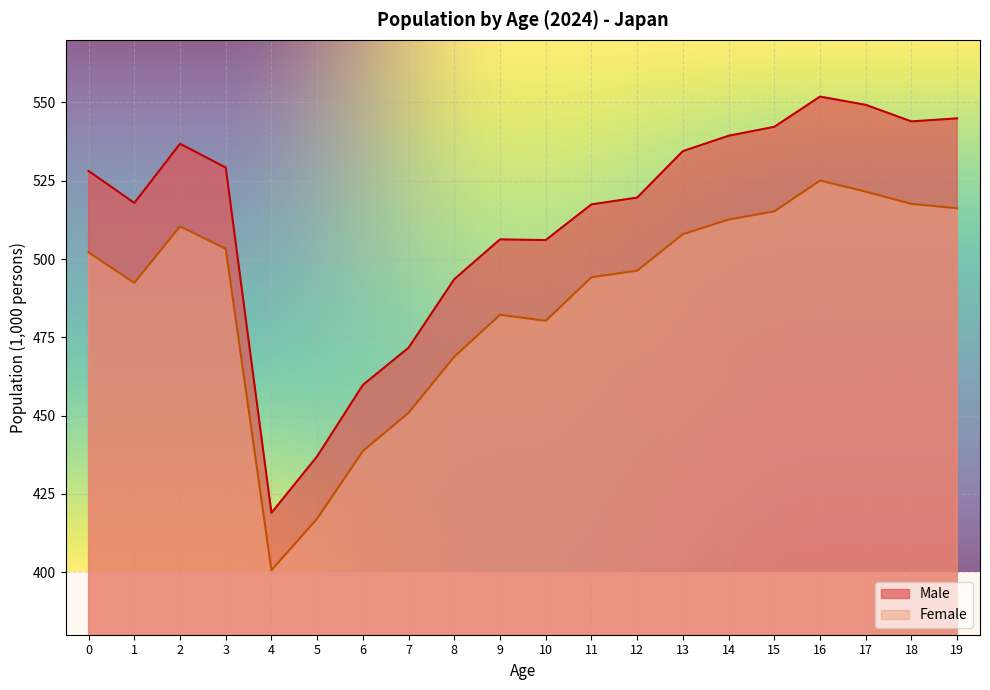

Reading right to left, transcribe all the data shown in this chart.

Male: 544.9	543.9	549.2	551.9	542.2	539.4	534.5	519.6	517.4	506.1	506.3	493.6	471.7	459.8	437.0	418.9	529.2	536.8	517.9	528.1
Female: 516.2	517.6	521.5	525.1	515.2	512.6	507.9	496.3	494.2	480.3	482.2	468.8	450.9	438.7	417.1	400.6	503.3	510.4	492.4	502.1